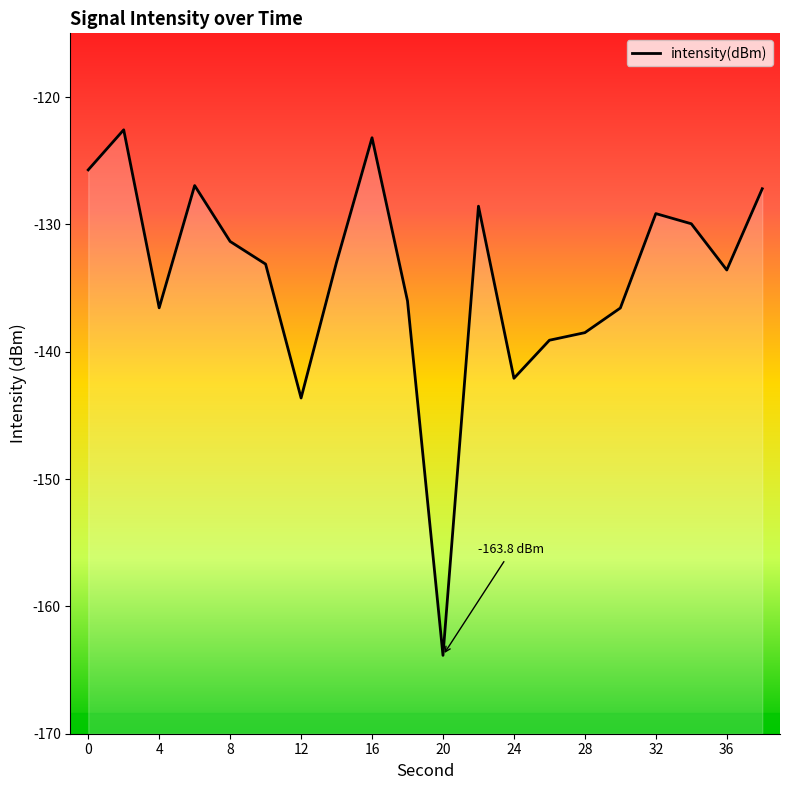

What is the greatest value displayed?

-122.6